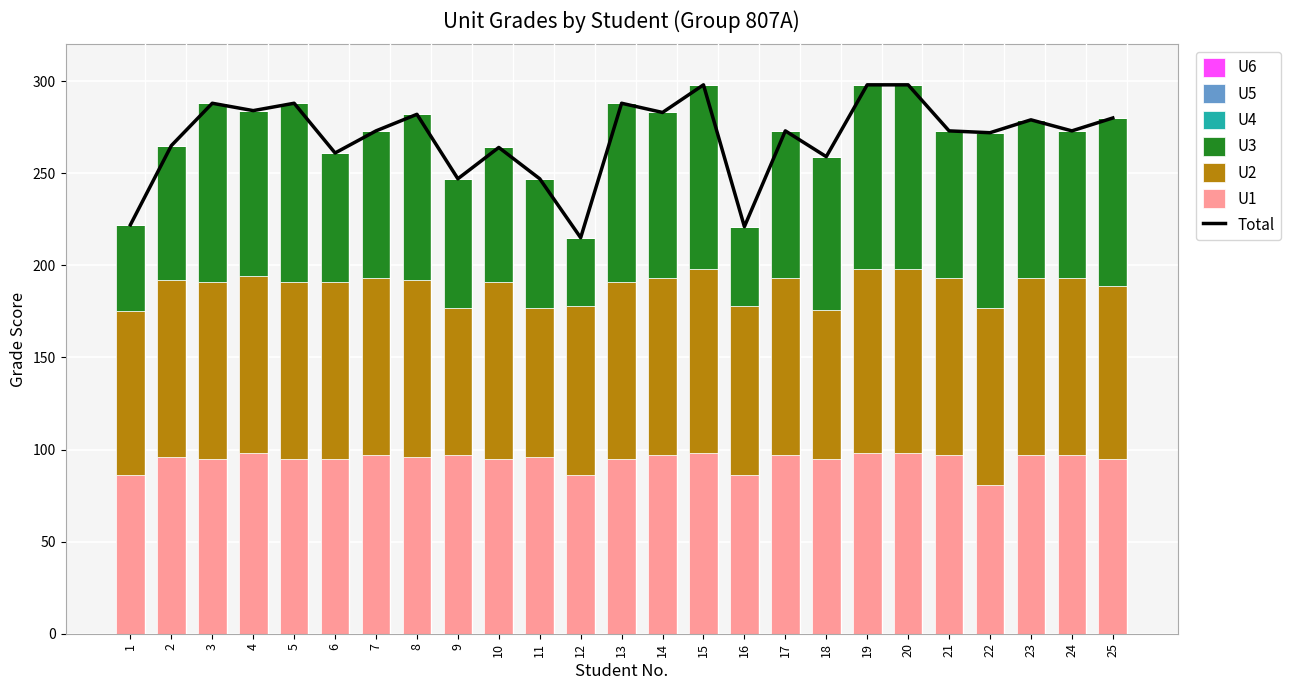

At which label does U3 first exceed 83?

3